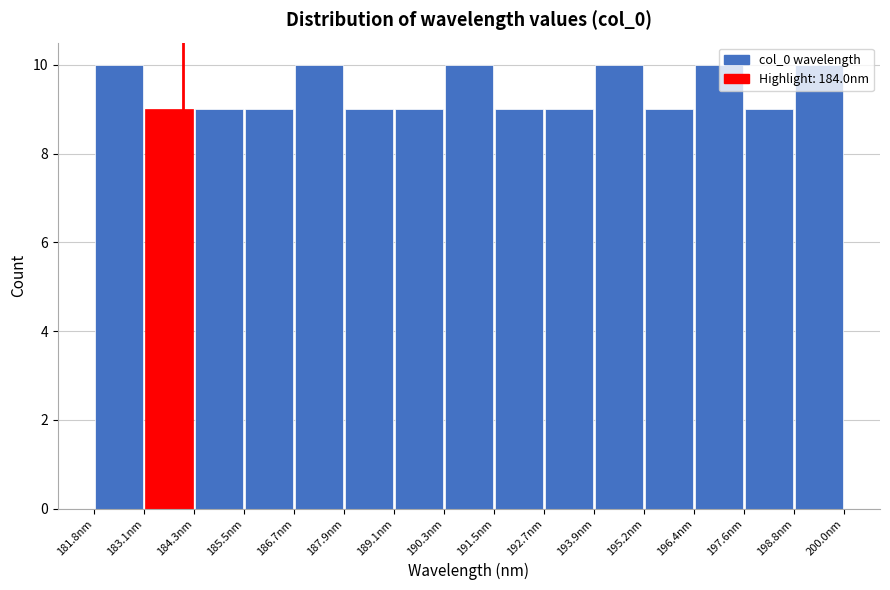

How tall is the bar that spans 186.6 to 187.8 on the x-axis? Neither the bar edges nor the heights are printed on the chart, so give them approximately, as read against the axes.

10